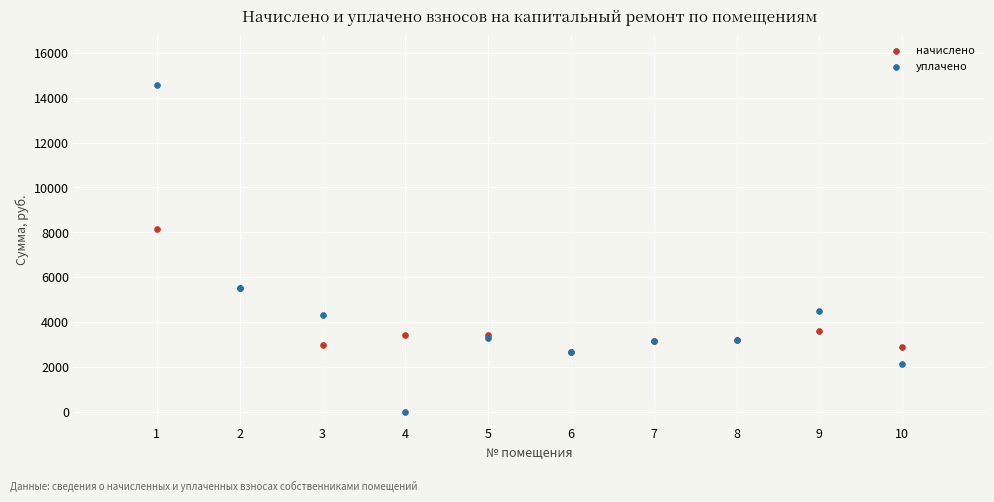

Which series reaches the minimum Y coordinate?

уплачено